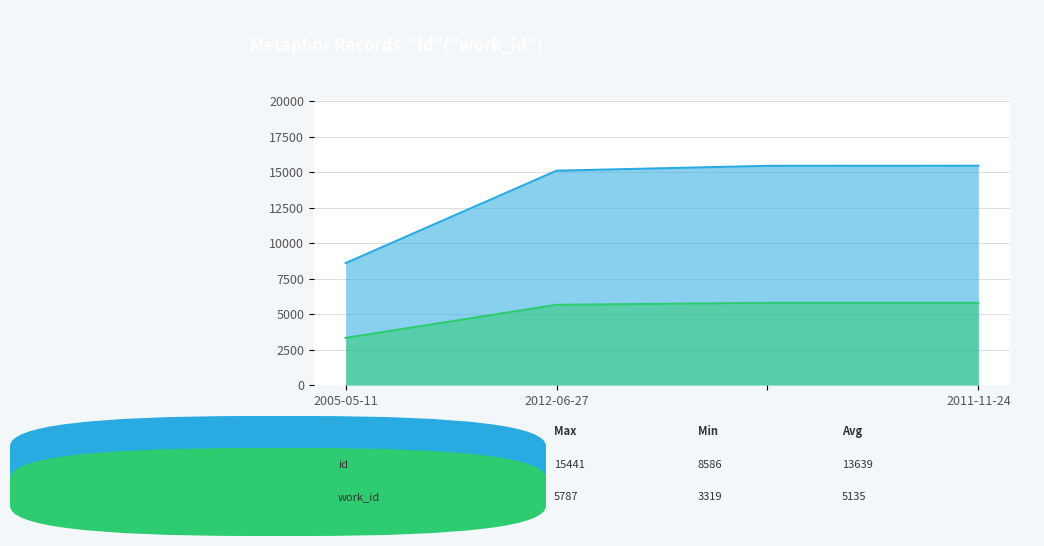

Reading left to right, extract all data points from this chart.

id: 8586	15094	15436	15441
work_id: 3319	5647	5787	5787